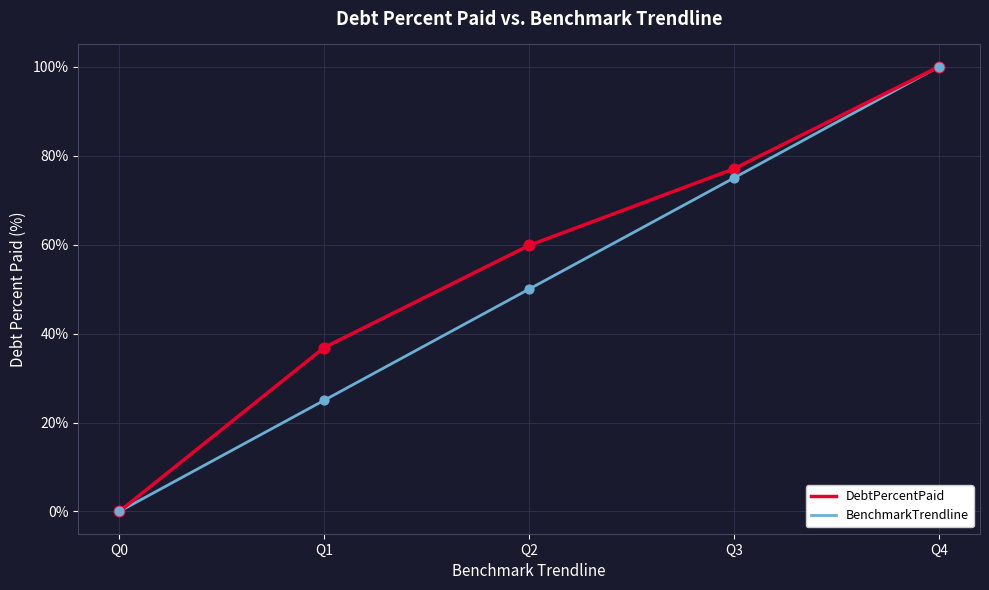

Is the value of DebtPercentPaid at Q4 greater than the value of BenchmarkTrendline at Q0?

Yes